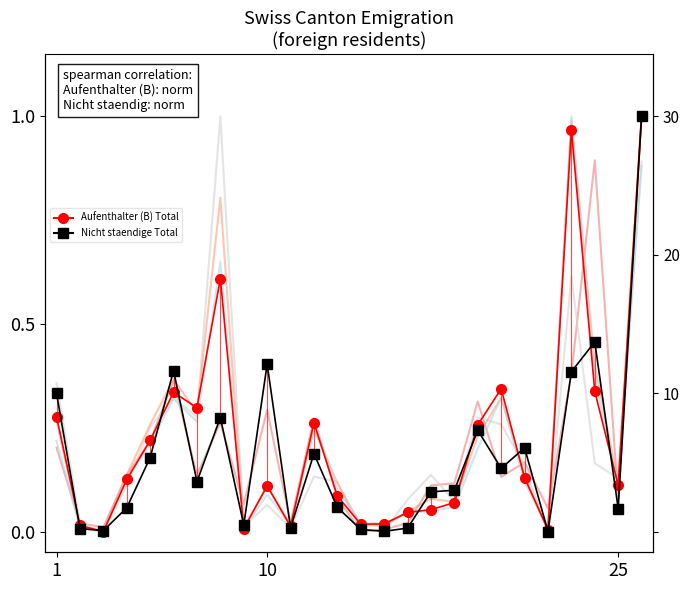

Is this an area chart (filled region under the line)?

No